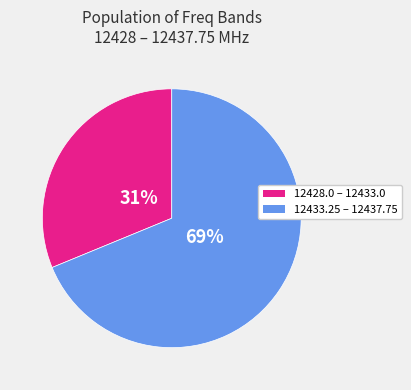

How many slices are in this pie chart?

2